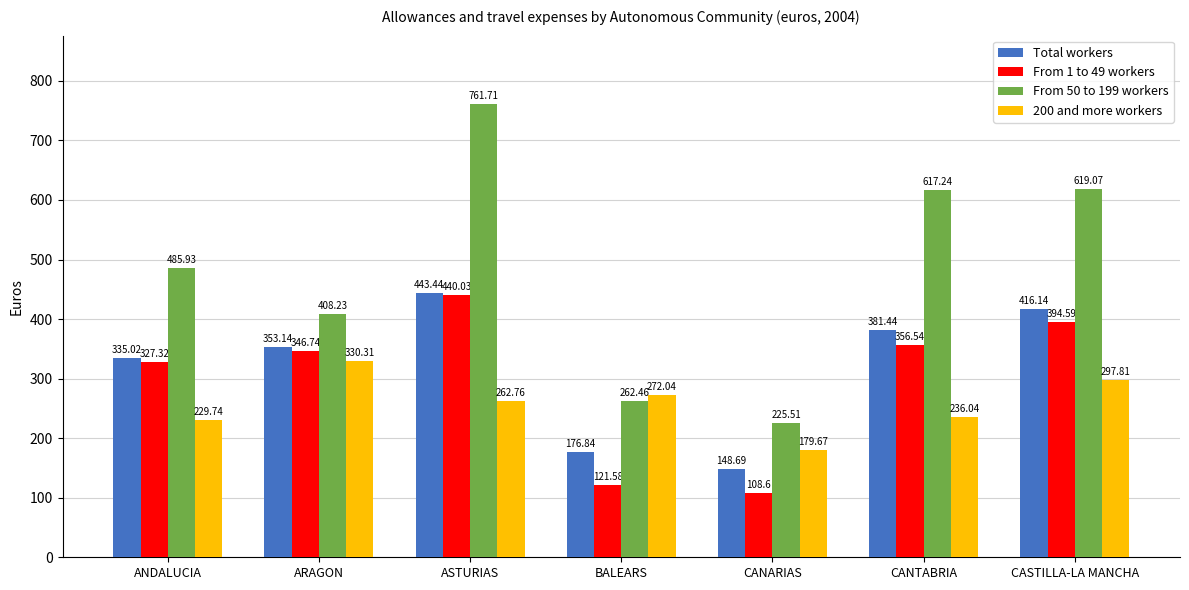

Which category has the lowest value in the From 50 to 199 workers series?

CANARIAS